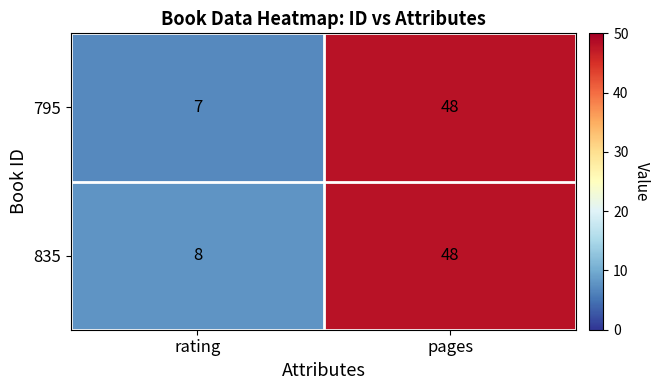

What is the average value of the 835 series?

28